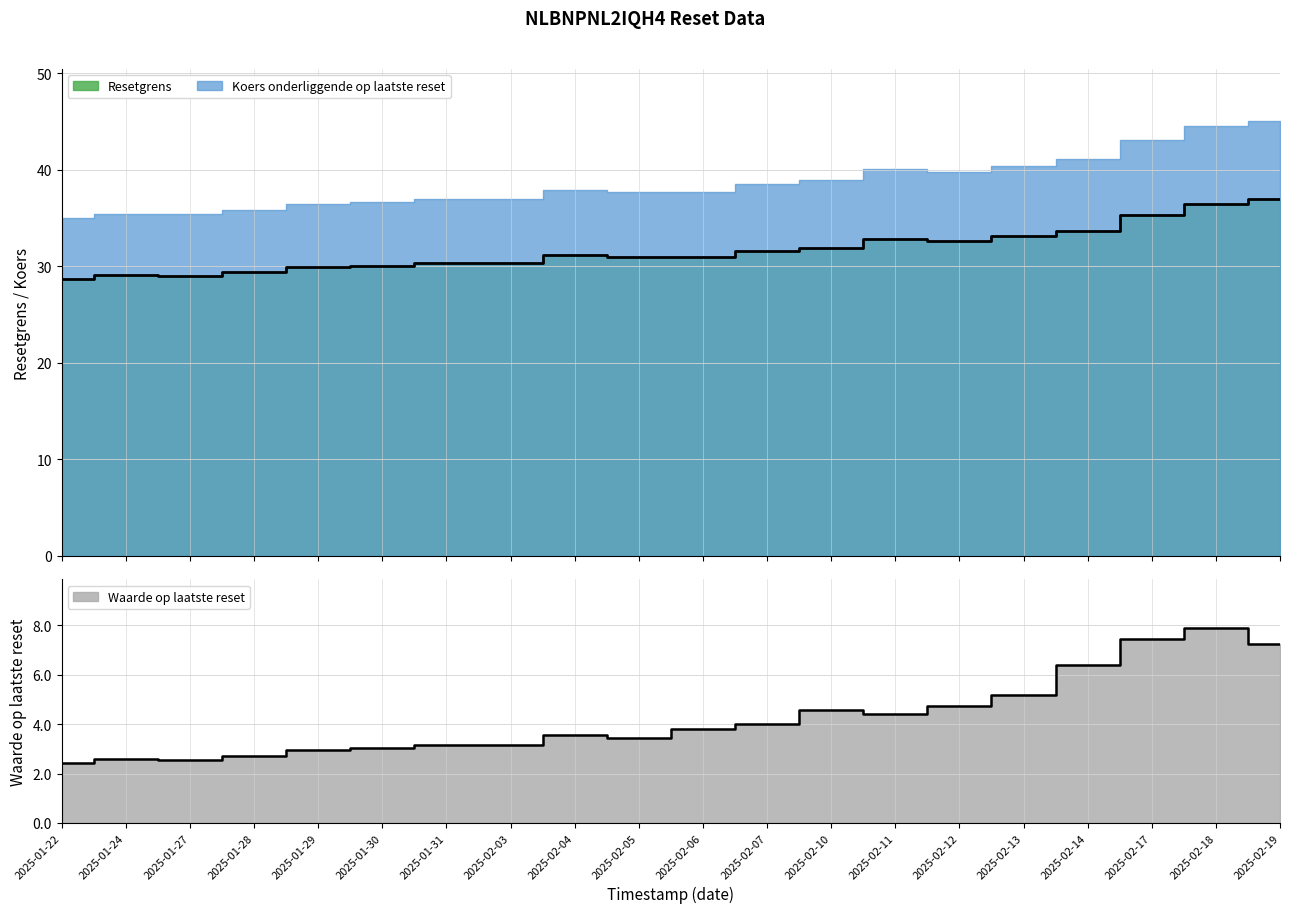

The Resetgrens series shows 29.9 at 2025-01-29. True or false?

True